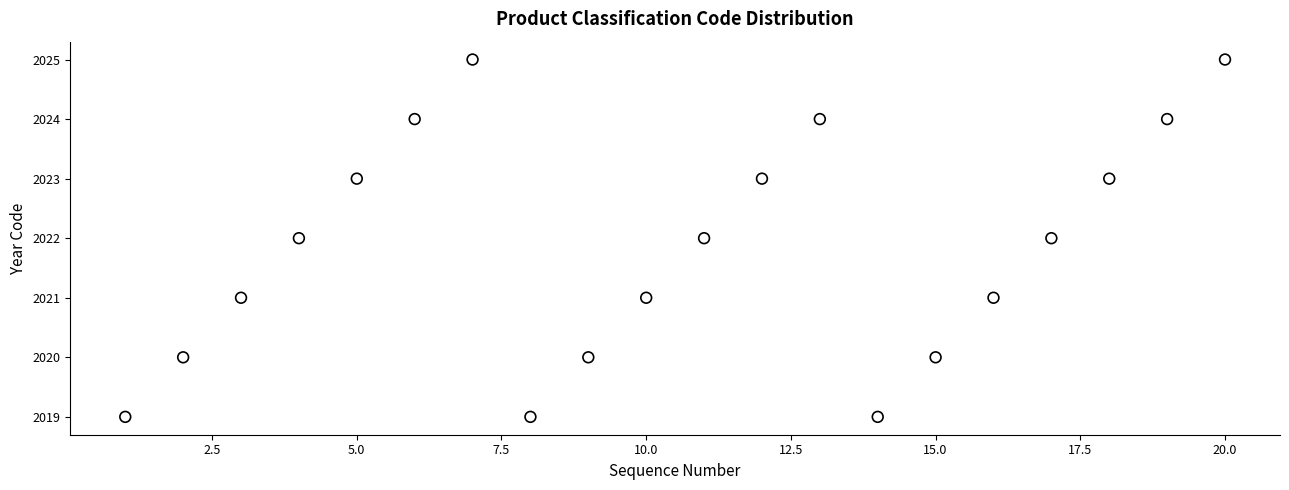

What is the range of X values (max minus min)?

19